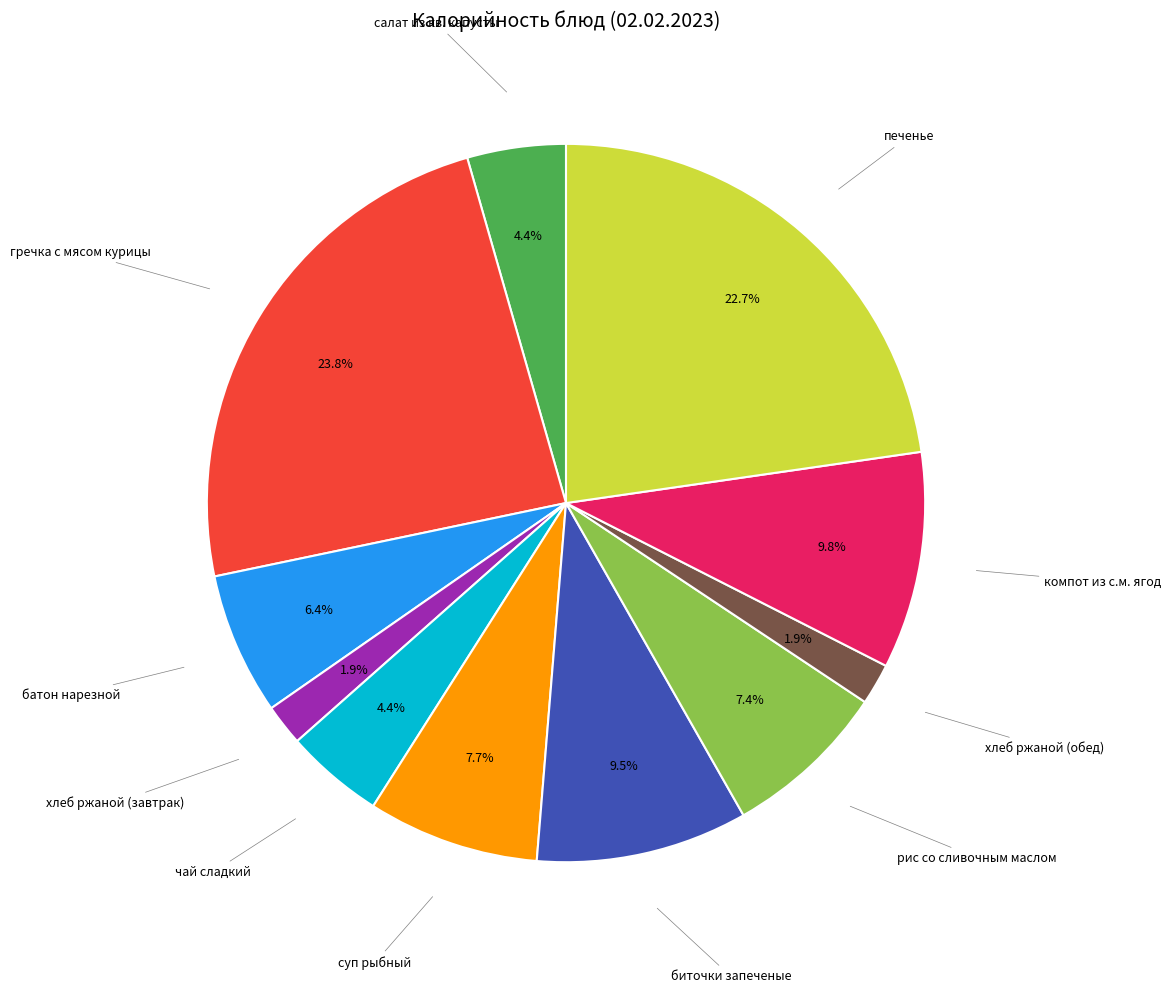

Does any single category account for the majority?

No